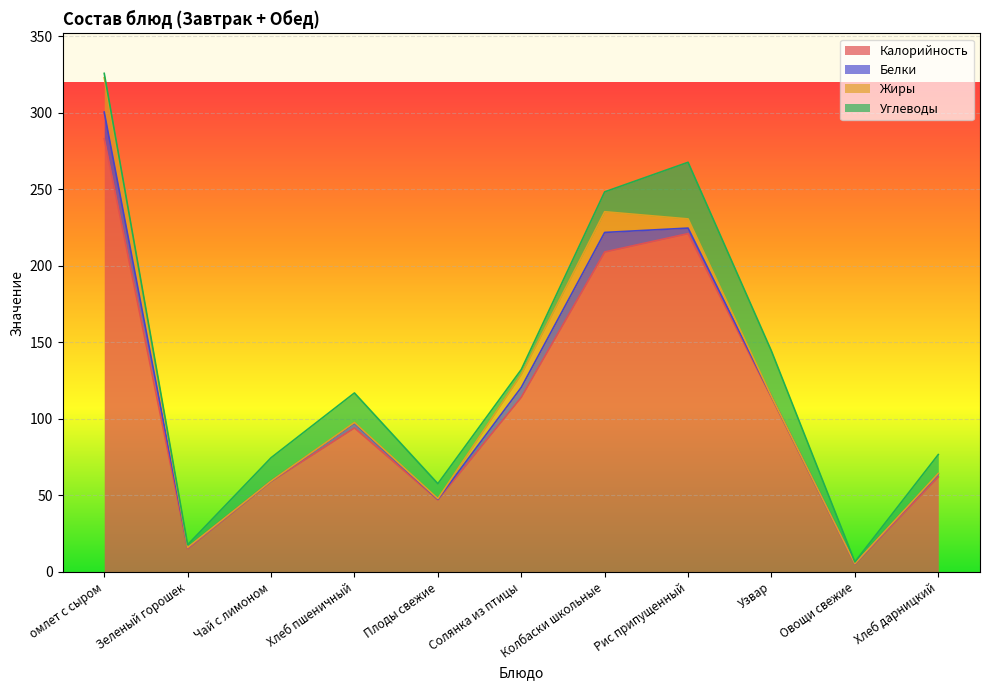

How many lines are shown in the chart?

4